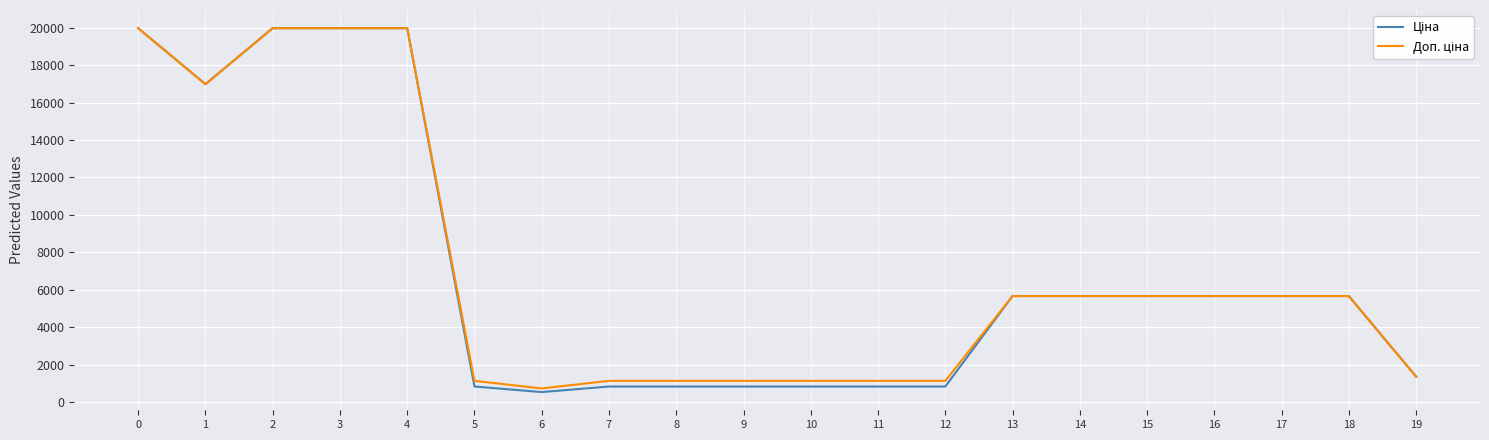

What is the total value across all series at 6?

1298.5